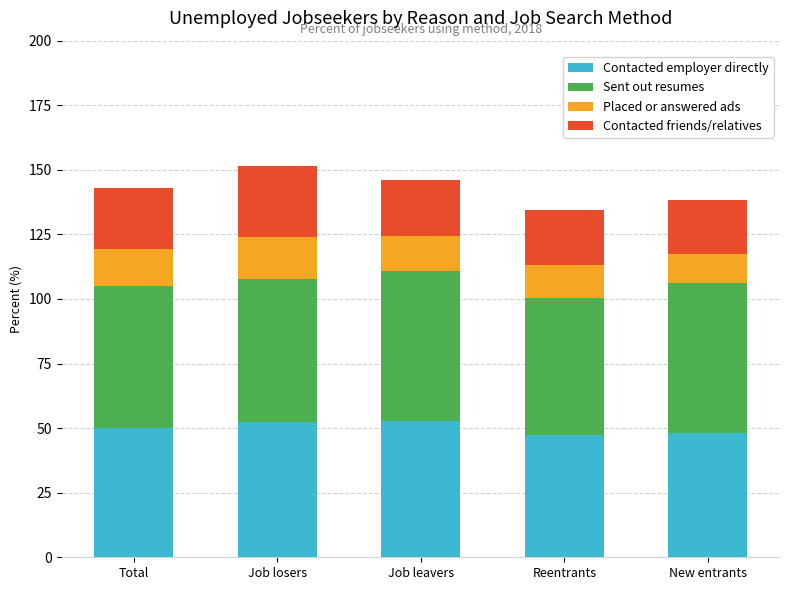

What is the highest value of the Contacted employer directly series?

52.9